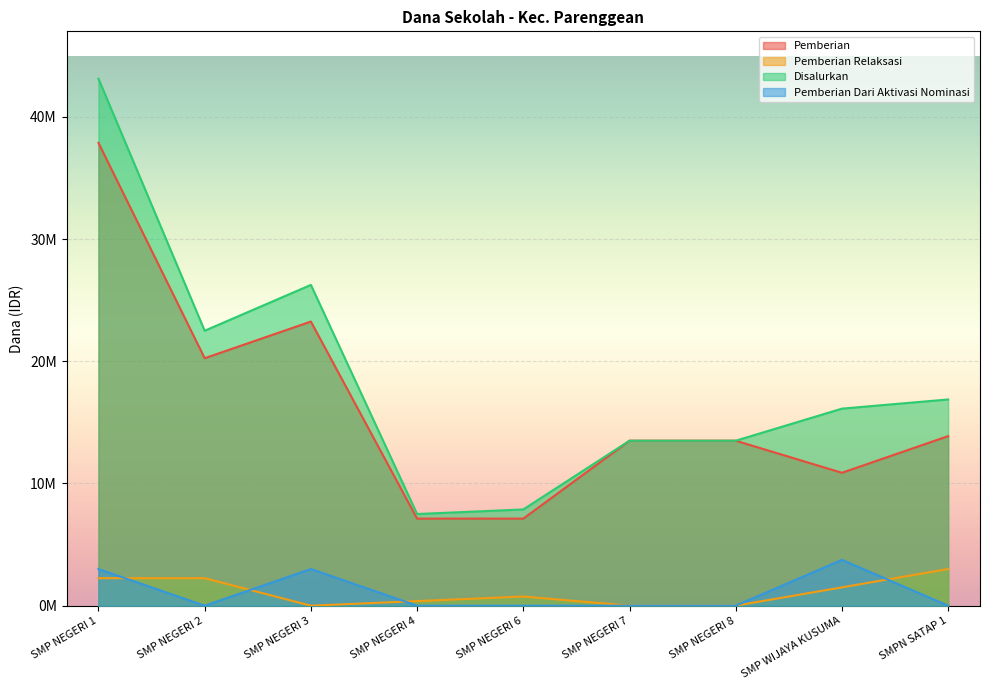

At SMP NEGERI 2, list the series in order from largest to smallest.

Disalurkan, Pemberian, Pemberian Relaksasi, Pemberian Dari Aktivasi Nominasi